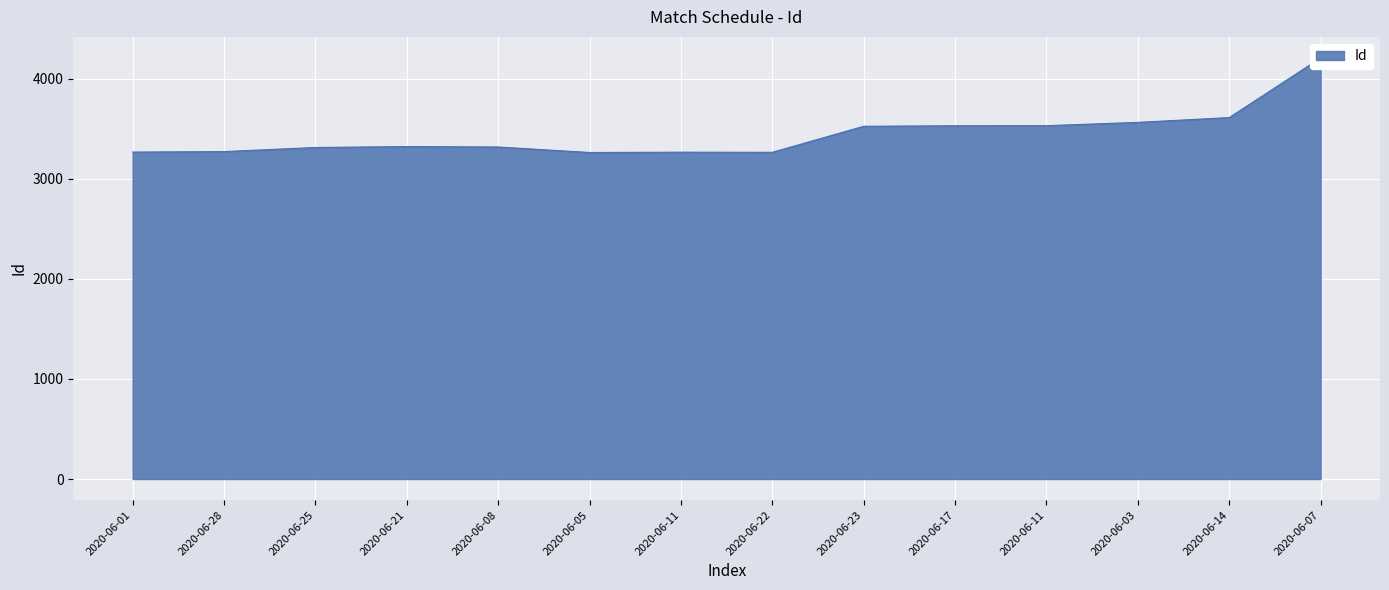

Reading left to right, extract all data points from this chart.

3268	3273	3314	3323	3319	3264	3267	3266	3526	3531	3532	3565	3613	4209